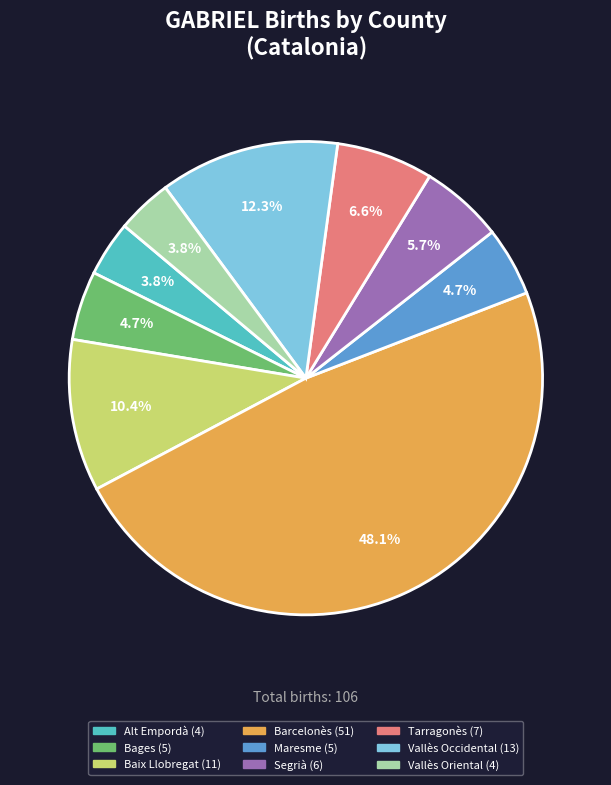

Approximately how many times larger is the value at Alt Empordà compared to Tarragonès?

0.6